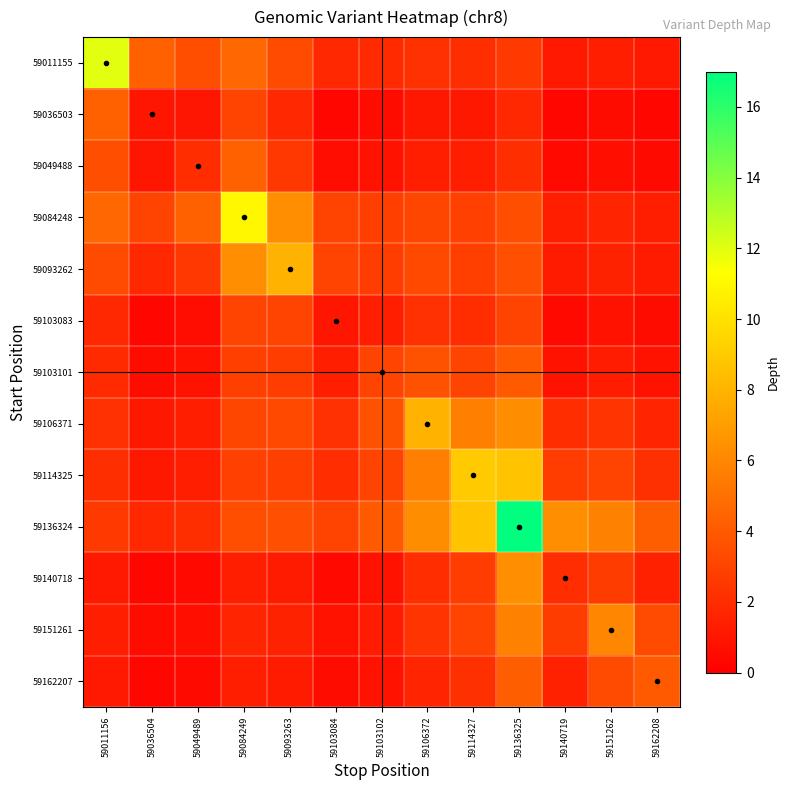

Reading left to right, what are all the values shown in this chart?

59011155: 59011156=12.0	59036504=4.3	59049489=3.5	59084249=4.6	59093263=3.3	59103084=1.9	59103102=1.9	59106372=2.2	59114327=2.1	59136325=2.6	59140719=1.2	59151262=1.4	59162208=1.1
59036503: 59011156=4.3	59036504=1.0	59049489=1.0	59084249=3.0	59093263=1.8	59103084=0.3	59103102=0.6	59106372=1.1	59114327=1.1	59136325=1.8	59140719=0.3	59151262=0.6	59162208=0.4
59049488: 59011156=3.5	59036504=1.0	59049489=2.0	59084249=4.3	59093263=2.5	59103084=0.6	59103102=0.8	59106372=1.4	59114327=1.4	59136325=2.1	59140719=0.4	59151262=0.7	59162208=0.5
59084248: 59011156=4.6	59036504=3.0	59049489=4.3	59084249=11.0	59093263=6.3	59103084=3.0	59103102=2.8	59106372=3.2	59114327=2.9	59136325=3.5	59140719=1.4	59151262=1.7	59162208=1.4
59093262: 59011156=3.3	59036504=1.8	59049489=2.5	59084249=6.3	59093263=8.0	59103084=3.0	59103102=2.8	59106372=3.2	59114327=2.8	59136325=3.6	59140719=1.2	59151262=1.6	59162208=1.2
59103083: 59011156=1.9	59036504=0.3	59049489=0.6	59084249=3.0	59093263=3.0	59103084=1.0	59103102=1.3	59106372=2.2	59114327=2.0	59136325=3.0	59140719=0.4	59151262=0.9	59162208=0.6
59103101: 59011156=1.9	59036504=0.6	59049489=0.8	59084249=2.8	59093263=2.8	59103084=1.3	59103102=3.0	59106372=3.7	59114327=3.0	59136325=4.0	59140719=0.8	59151262=1.3	59162208=0.9
59106371: 59011156=2.2	59036504=1.1	59049489=1.4	59084249=3.2	59093263=3.2	59103084=2.2	59103102=3.7	59106372=8.0	59114327=5.7	59136325=6.2	59140719=2.0	59151262=2.3	59162208=1.7
59114325: 59011156=2.1	59036504=1.1	59049489=1.4	59084249=2.9	59093263=2.8	59103084=2.0	59103102=3.0	59106372=5.7	59114327=9.0	59136325=8.7	59140719=2.8	59151262=3.0	59162208=2.2
59136324: 59011156=2.6	59036504=1.8	59049489=2.1	59084249=3.5	59093263=3.6	59103084=3.0	59103102=4.0	59106372=6.2	59114327=8.7	59136325=17.0	59140719=6.3	59151262=5.8	59162208=4.2
59140718: 59011156=1.2	59036504=0.3	59049489=0.4	59084249=1.4	59093263=1.2	59103084=0.4	59103102=0.8	59106372=2.0	59114327=2.8	59136325=6.3	59140719=2.0	59151262=2.7	59162208=1.5
59151261: 59011156=1.4	59036504=0.6	59049489=0.7	59084249=1.7	59093263=1.6	59103084=0.9	59103102=1.3	59106372=2.3	59114327=3.0	59136325=5.8	59140719=2.7	59151262=6.0	59162208=3.3
59162207: 59011156=1.1	59036504=0.4	59049489=0.5	59084249=1.4	59093263=1.2	59103084=0.6	59103102=0.9	59106372=1.7	59114327=2.2	59136325=4.2	59140719=1.5	59151262=3.3	59162208=4.0